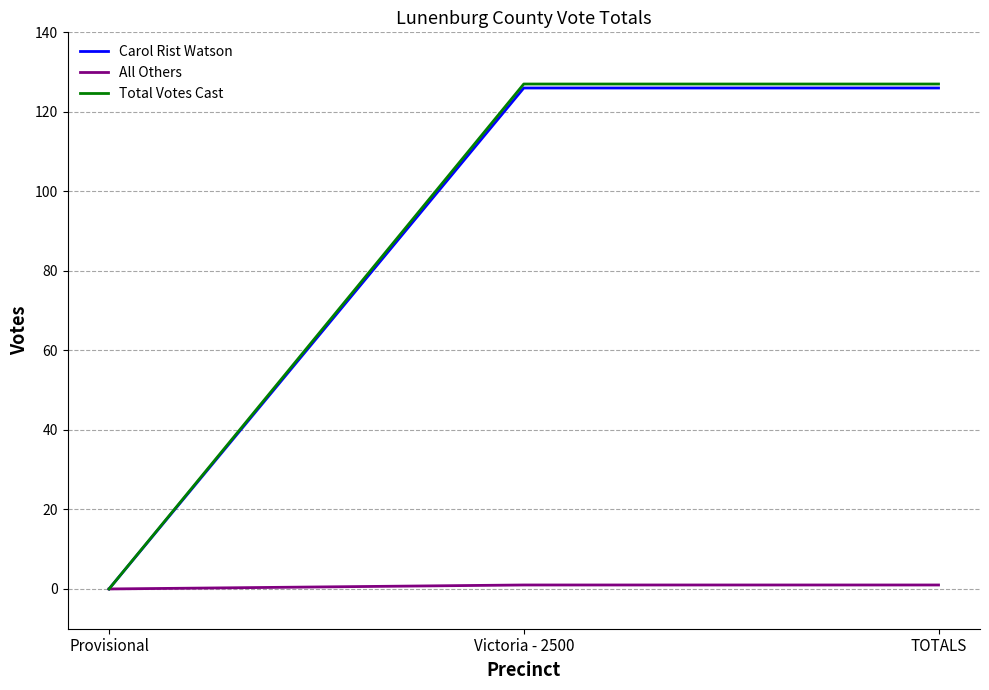

What is the maximum value shown in the chart?

127